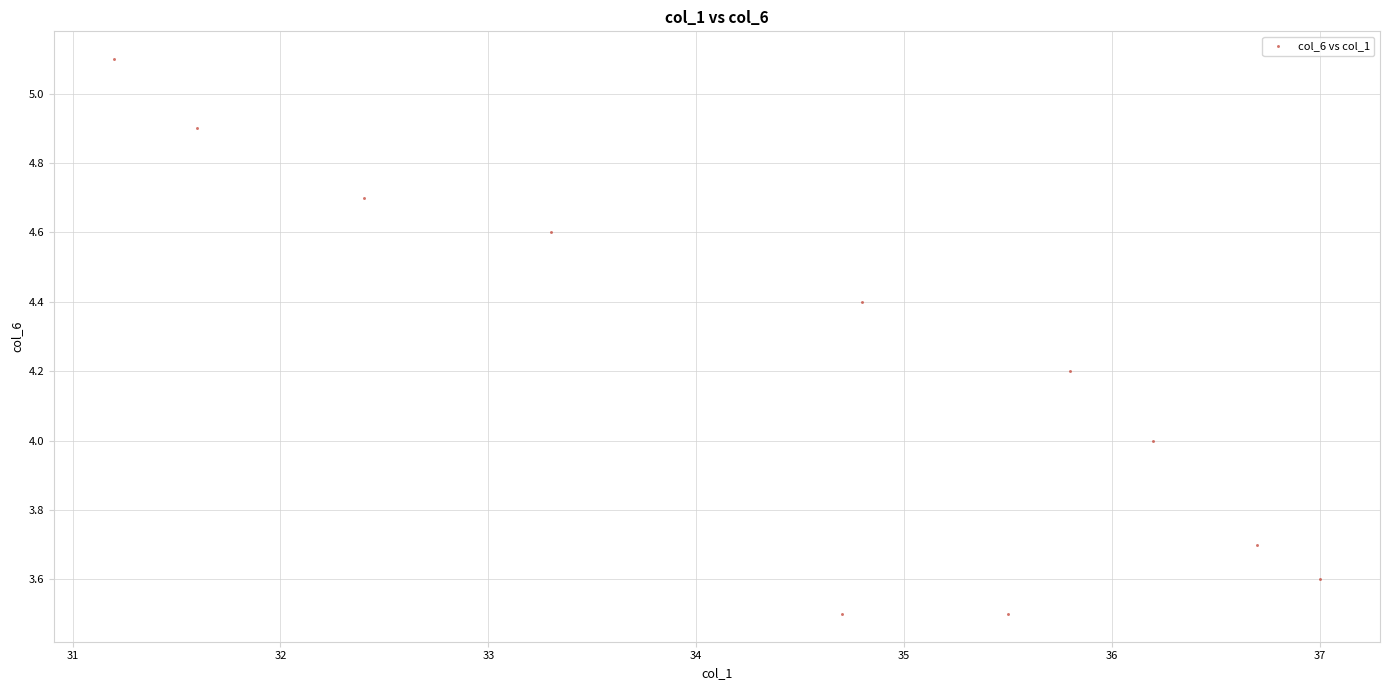

What is the average X value?

34.5